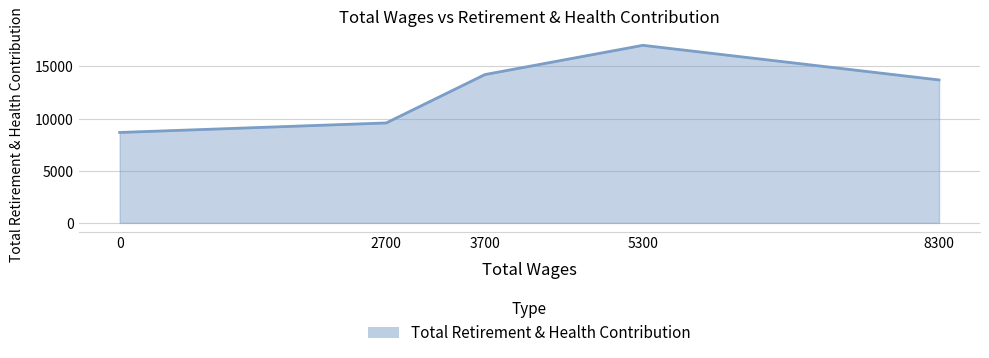

True or false: the data shows 13700 at 8300.

True